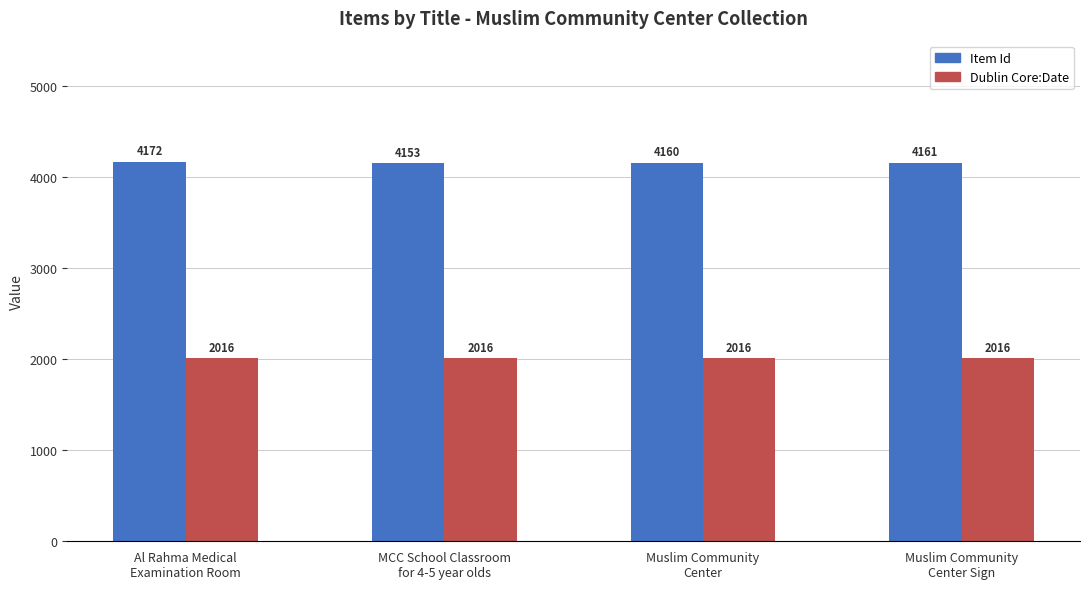

Rank the series by their average value, from highest to lowest.

Item Id, Dublin Core:Date